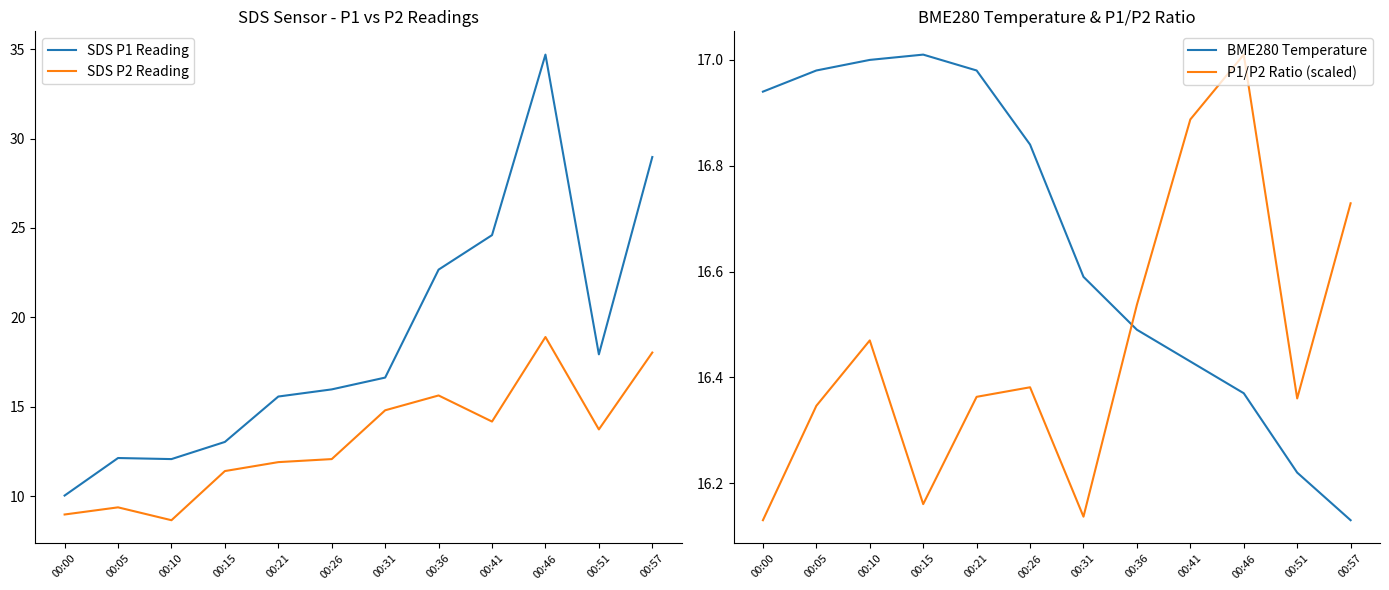

Which series has the widest spread of values?

SDS P1 Reading